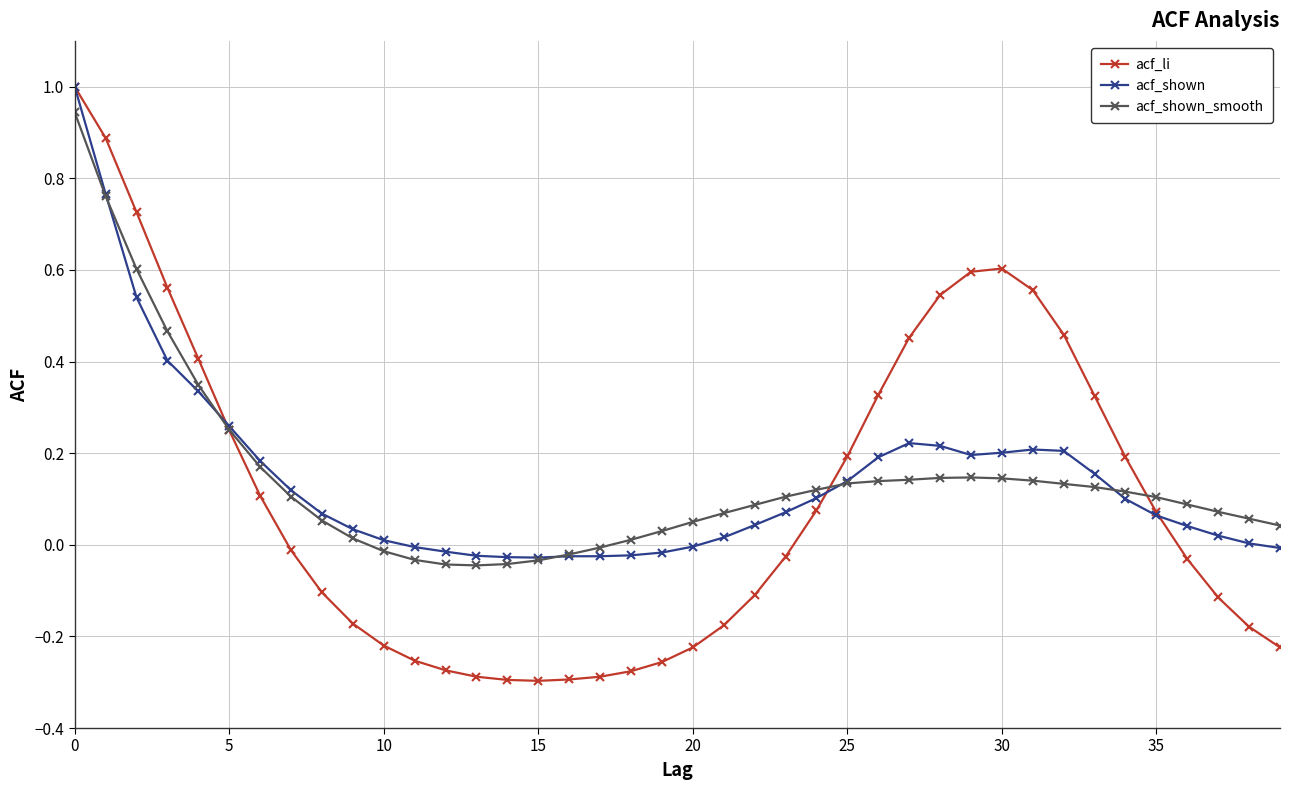

True or false: acf_shown has more than 1 interior local peaks.

True